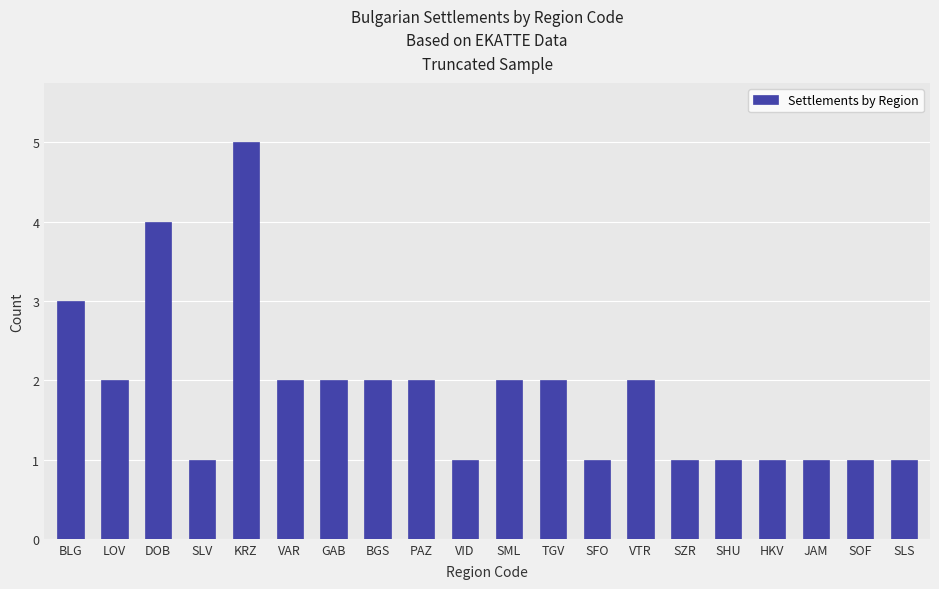

What is the greatest value displayed?

5